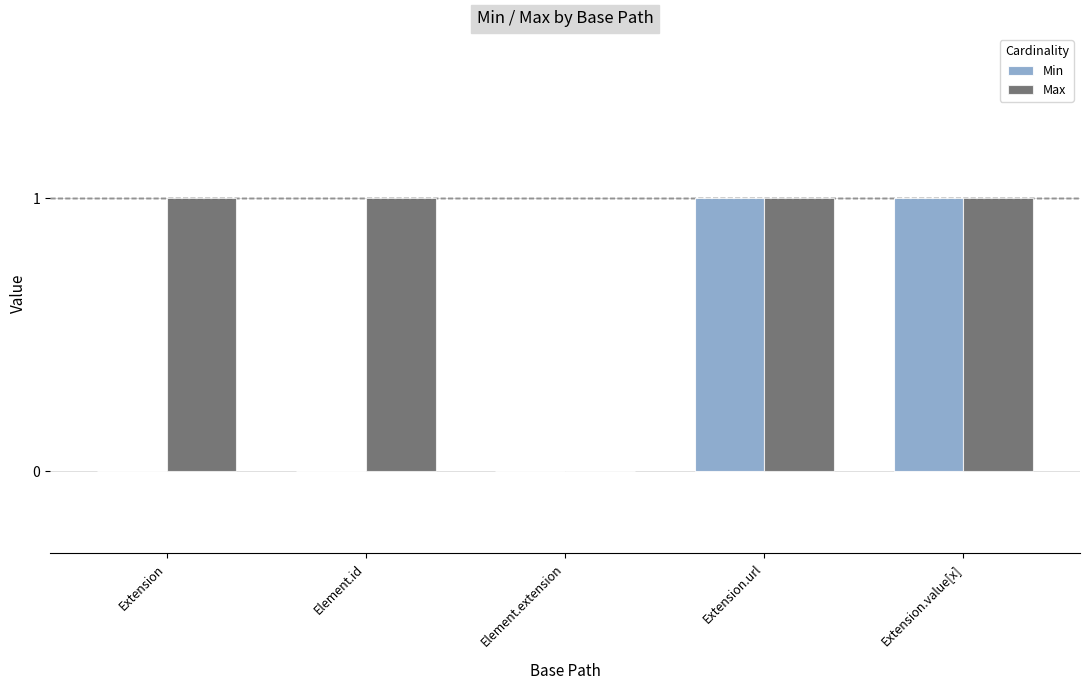

Which series has the largest total across all categories?

Max